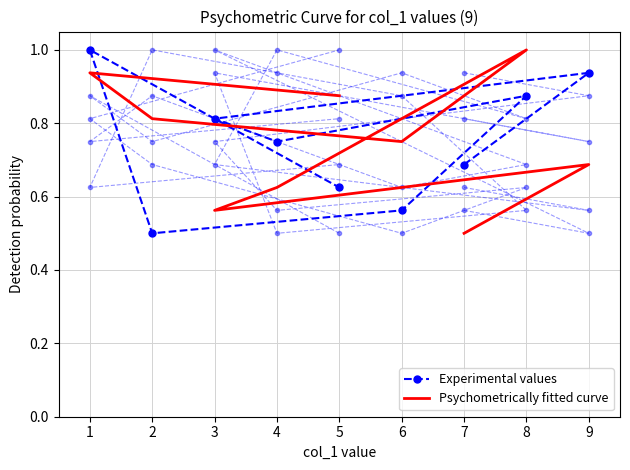

The Psychometrically fitted curve series shows 1.6 at 1. True or false?

False